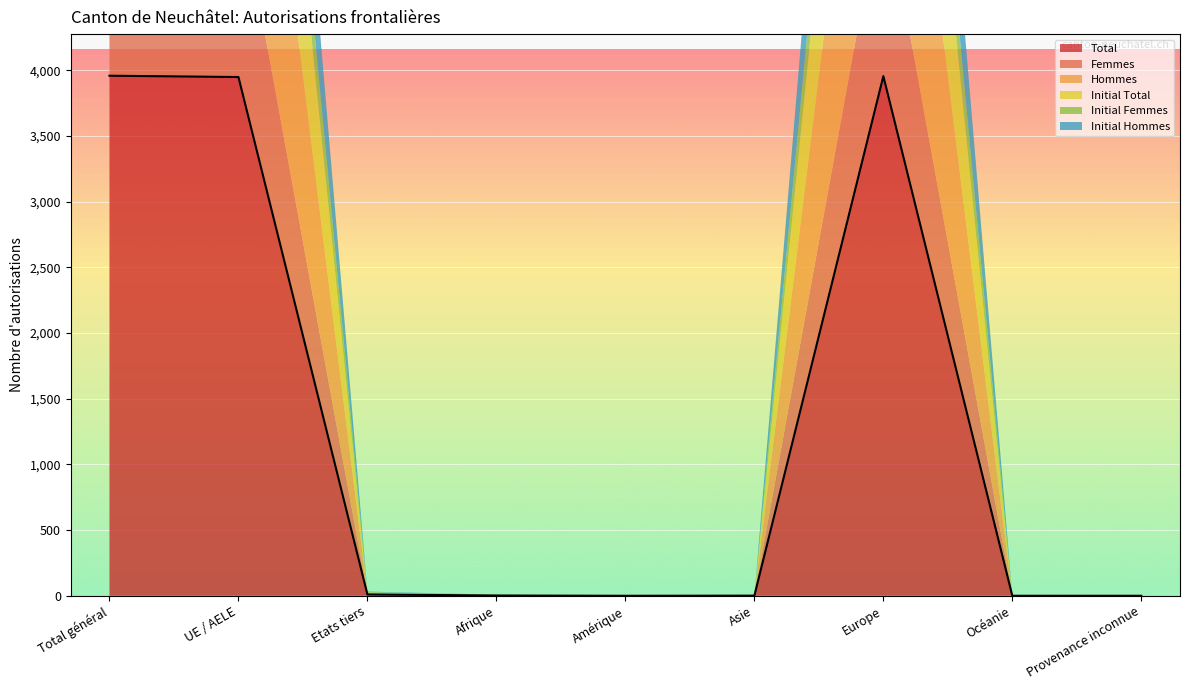

What is the greatest value displayed?

3958